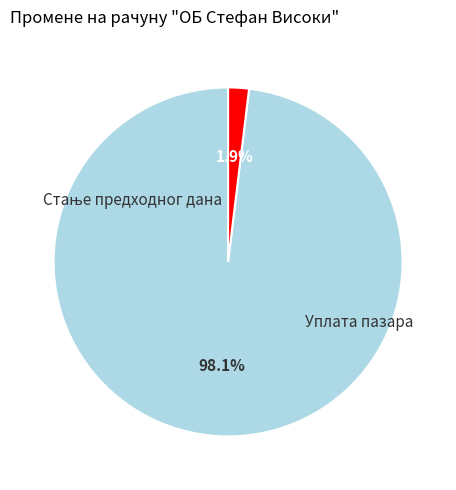

Does any single category account for the majority?

Yes